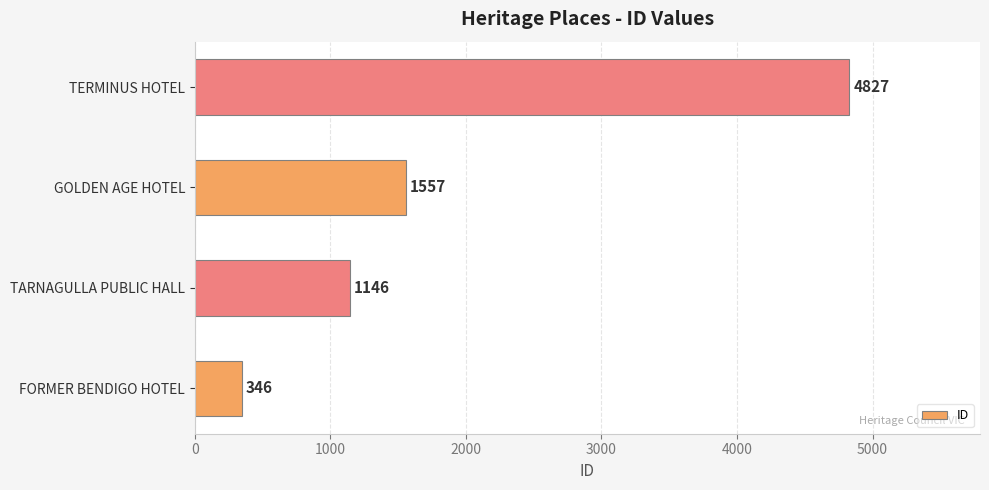

The value at TARNAGULLA PUBLIC HALL is 1146. True or false?

True